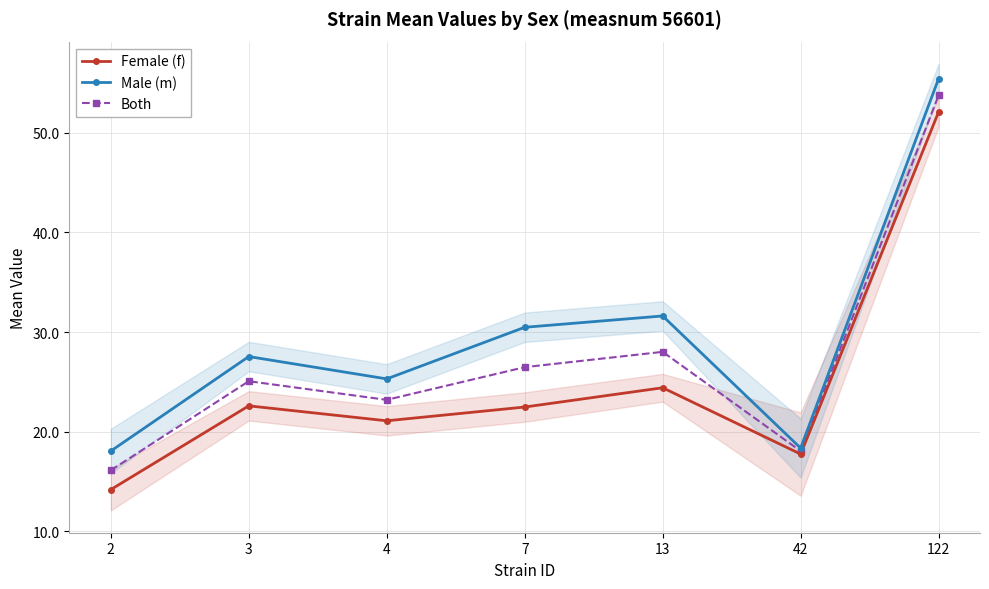

Which has a higher value, 2 or 13?

13